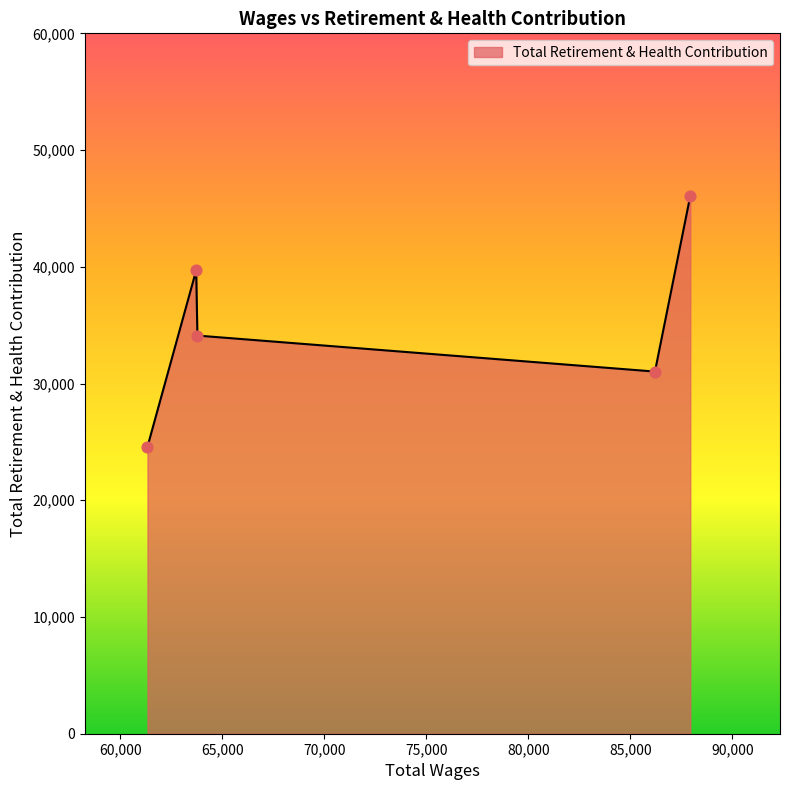

What is the minimum value shown in the chart?

24593